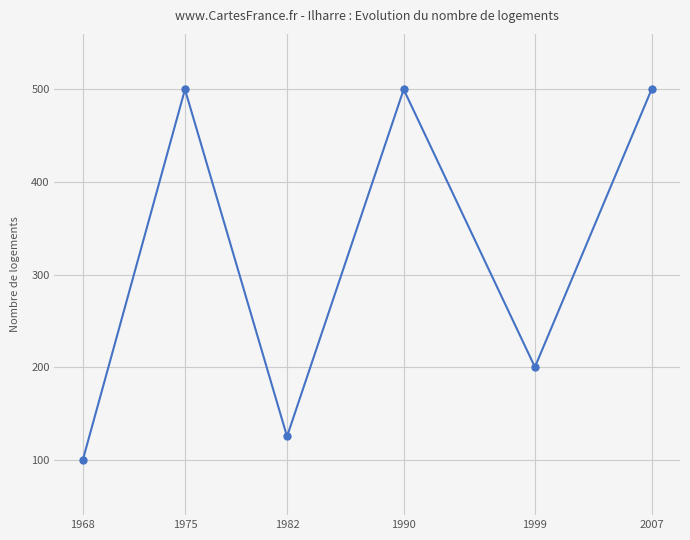

What is the sum of the values at 1990 and 1975?

1000